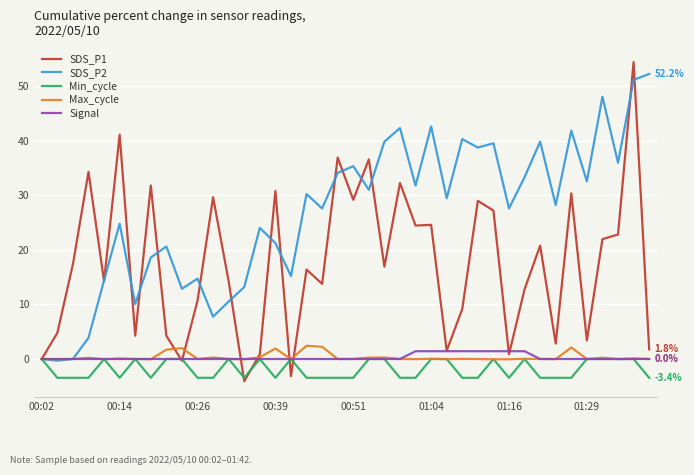

Which series has the largest range (max minus min)?

SDS_P1